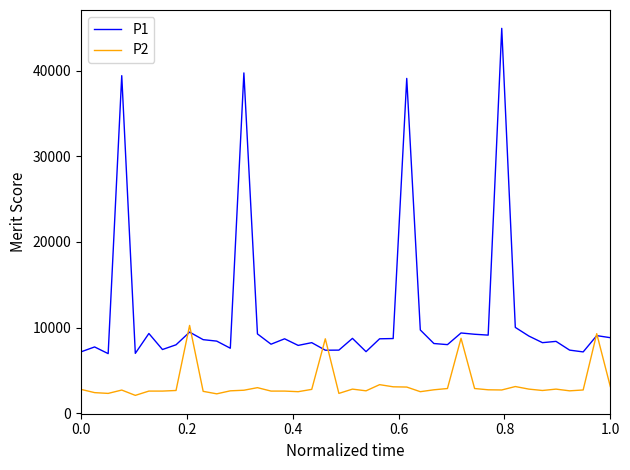

List the series in order of their peak value, lowest first.

P2, P1